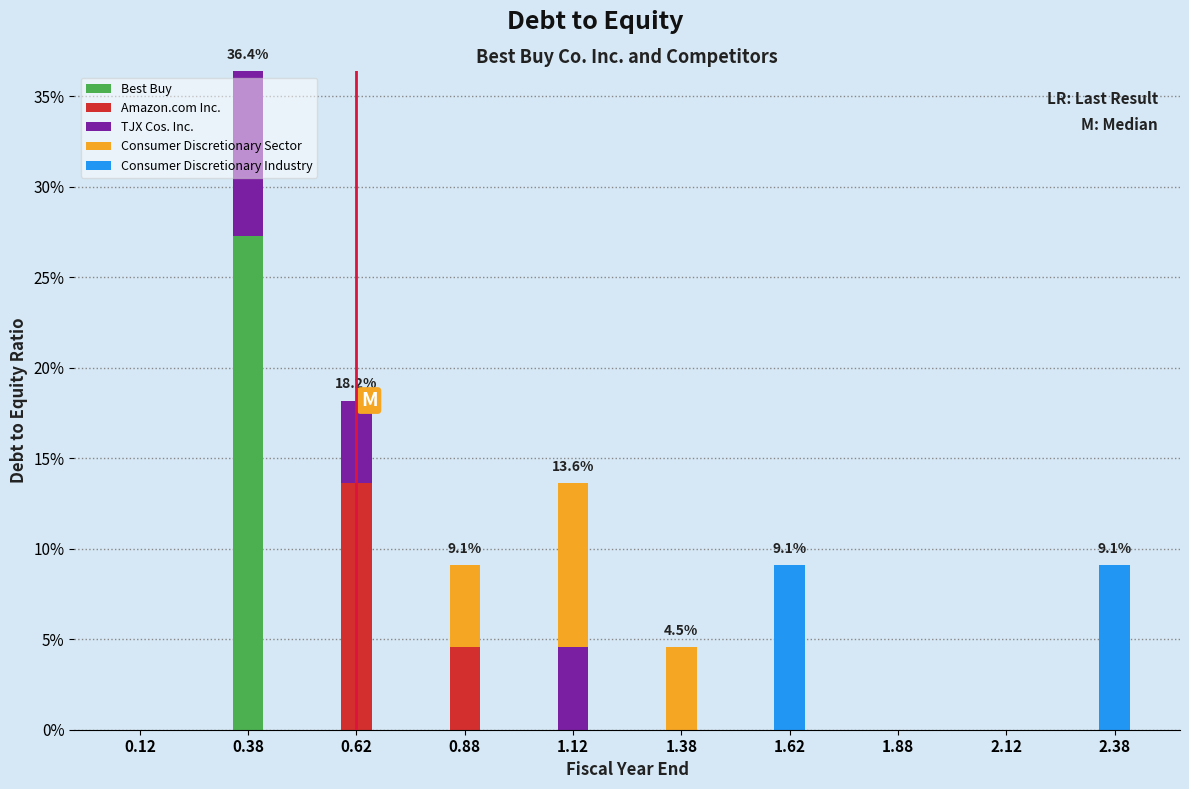

What is the total value across all series at 0.38?

36.4